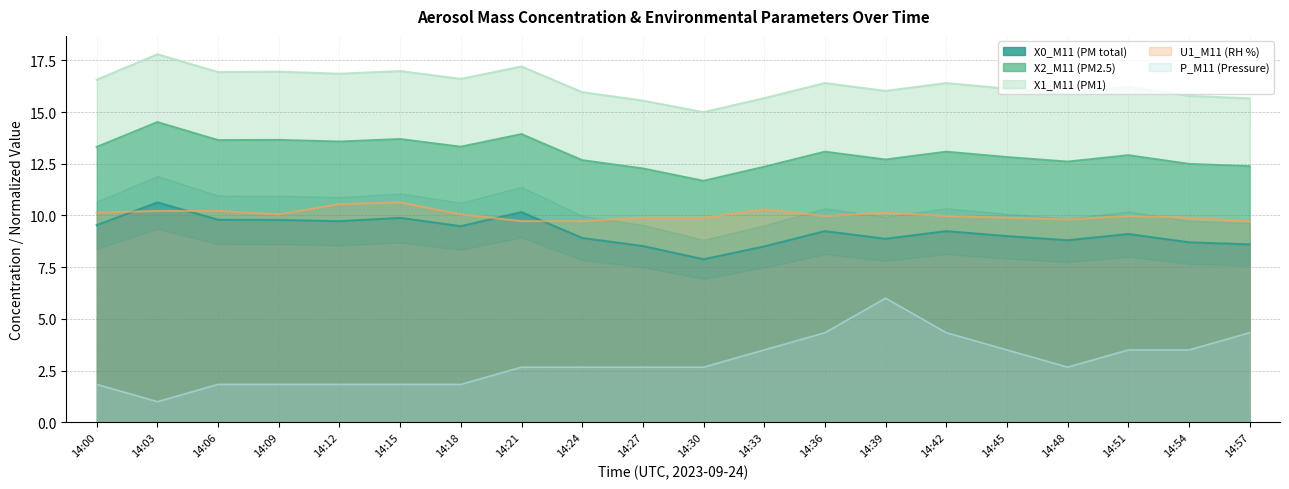

The value of U1_M11 (RH %) at 14:39 is 5.8. True or false?

False